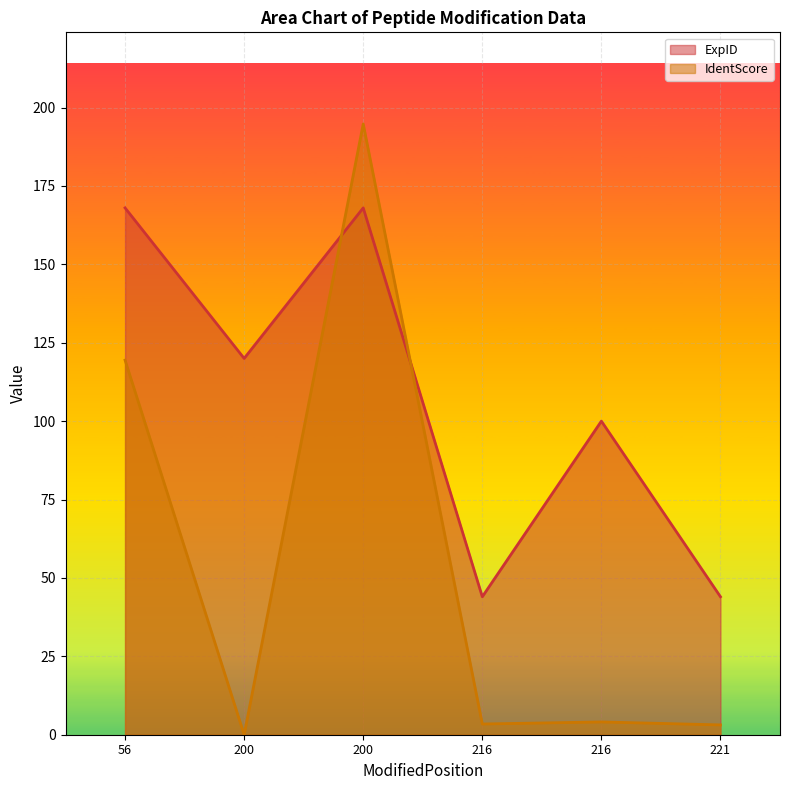

What is the difference between the highest and lowest values at 200?

120.0